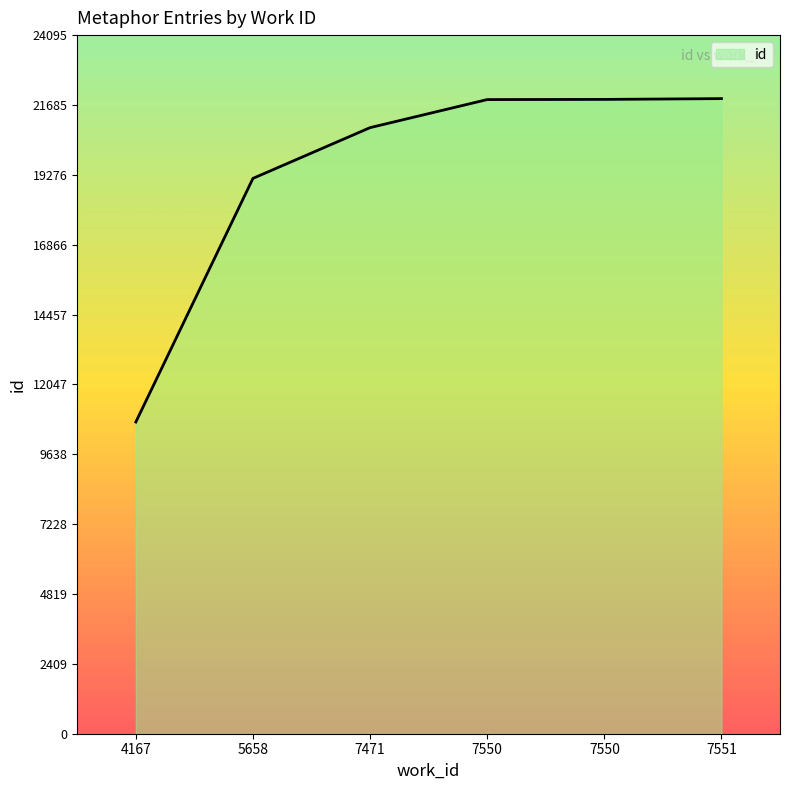

What is the change in value from 4167 to 7550?

+11127